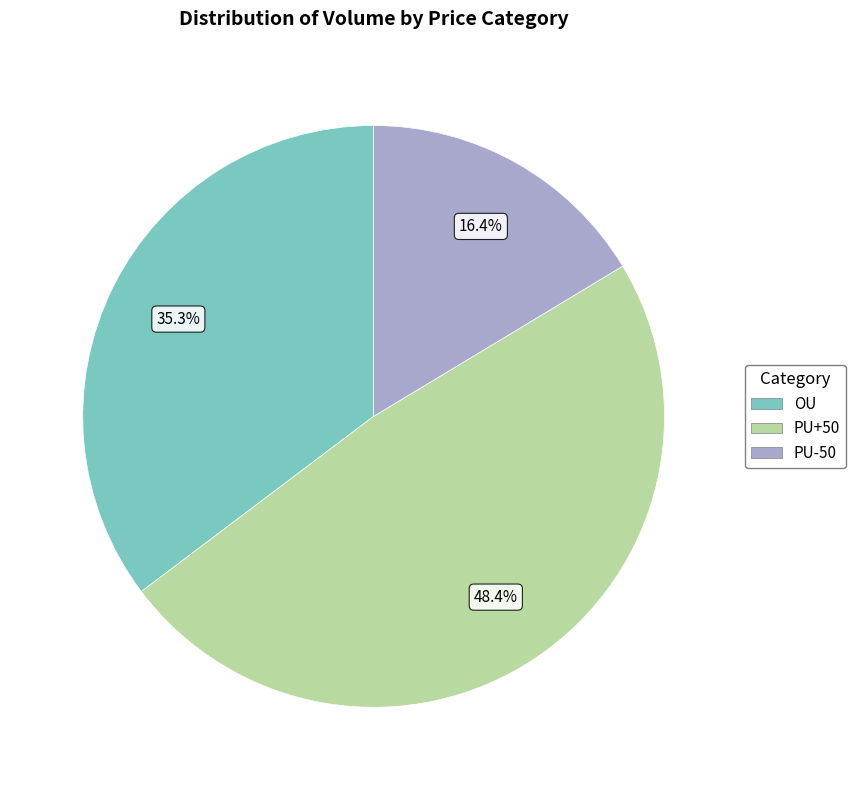

Does PU+50 represent more than half of the total?

No